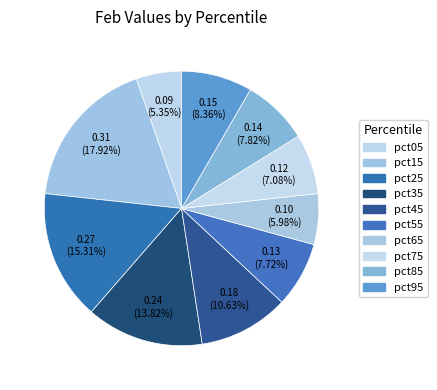

What percentage is the pct95 slice, to the nearest percent?

8%